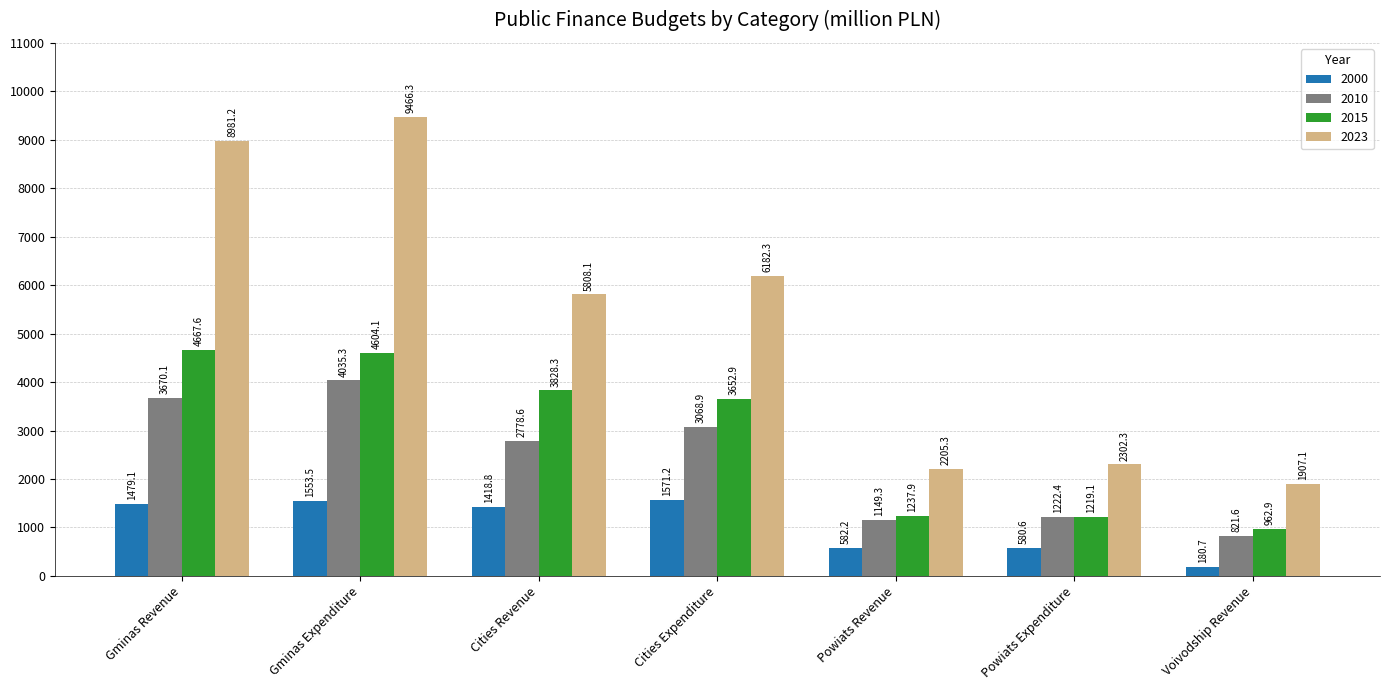

What are all the series names shown in the legend?

2000, 2010, 2015, 2023